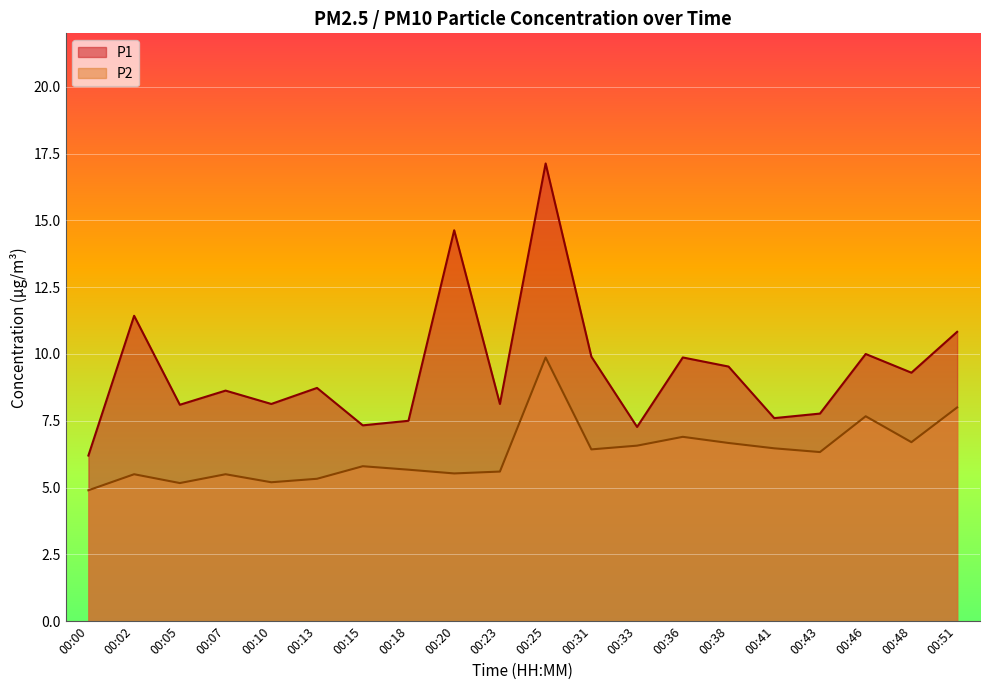

Reading left to right, transcribe all the data shown in this chart.

P1: 00:00=6.2	00:02=11.4	00:05=8.1	00:07=8.6	00:10=8.1	00:13=8.7	00:15=7.3	00:18=7.5	00:20=14.6	00:23=8.1	00:25=17.1	00:31=9.9	00:33=7.3	00:36=9.9	00:38=9.5	00:41=7.6	00:43=7.8	00:46=10.0	00:48=9.3	00:51=10.8
P2: 00:00=4.9	00:02=5.5	00:05=5.2	00:07=5.5	00:10=5.2	00:13=5.3	00:15=5.8	00:18=5.7	00:20=5.5	00:23=5.6	00:25=9.9	00:31=6.4	00:33=6.6	00:36=6.9	00:38=6.7	00:41=6.5	00:43=6.3	00:46=7.7	00:48=6.7	00:51=8.0